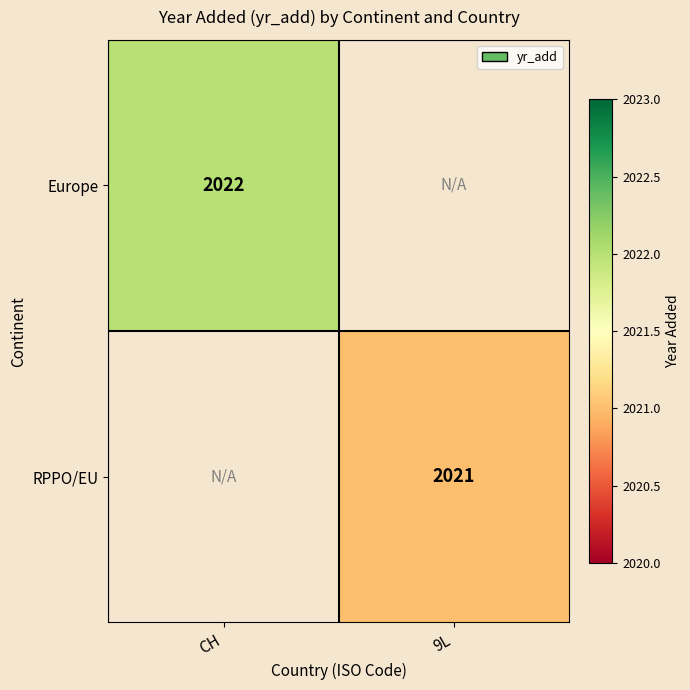

The value of RPPO/EU at 9L is 3212. True or false?

False